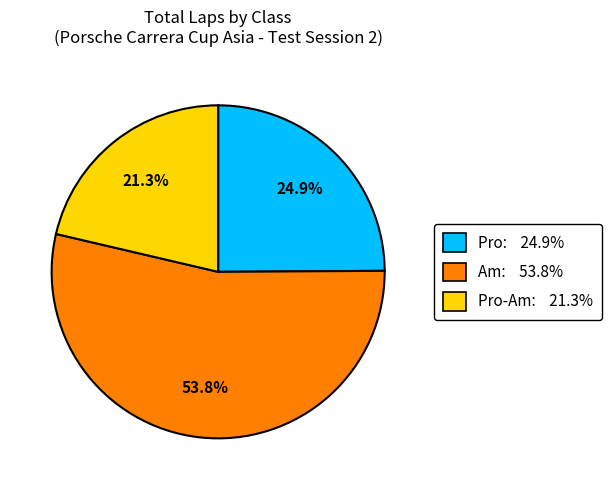

Does any single category account for the majority?

Yes